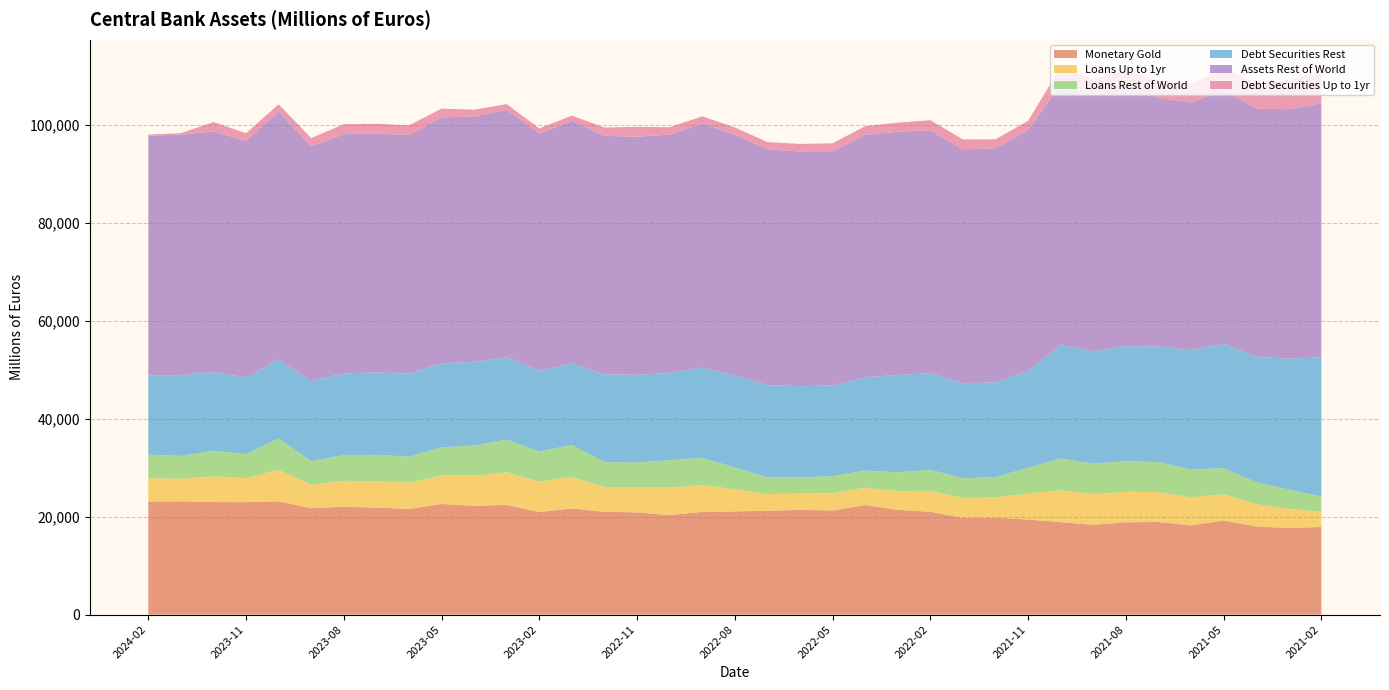

Reading left to right, transcribe all the data shown in this chart.

Monetary Gold: 23076.9	23127.2	22978.1	22961.8	23125.3	21710.2	22016.3	21850.1	21568.5	22586.6	22204.1	22397.9	20955.4	21672.6	20985.5	20872.7	20308.1	20983.1	21070.8	21202.6	21387.6	21263.2	22363.7	21389.7	20988.4	19744.1	19796.3	19413.6	18870.6	18329.7	18848.7	18905.7	18221.3	19210.1	17999.2	17671.3	17897.6
Loans Up to 1yr: 4788.1	4628.8	5237.1	4884.1	6415.8	4819.4	5282.5	5378.5	5347.7	5787.4	6160.0	6664.2	6177.0	6480.5	5069.7	5101.1	5609.0	5495.7	4492.6	3406.3	3312.6	3509.0	3525.2	3826.6	4297.2	4036.4	4151.1	5284.3	6511.2	6248.6	6231.6	6113.3	5703.8	5352.8	4514.4	3919.6	3119.5
Loans Rest of World: 4788.1	4628.8	5237.1	4884.1	6415.8	4819.4	5282.5	5378.5	5347.7	5787.4	6160.0	6664.2	6177.0	6480.5	5069.7	5101.1	5609.0	5495.7	4492.6	3406.3	3312.6	3509.0	3525.2	3826.6	4297.2	4036.4	4151.1	5284.3	6511.2	6248.6	6231.6	6113.3	5703.8	5352.8	4514.4	3919.6	3119.5
Debt Securities Rest: 16178.9	16490.6	16071.3	15689.9	16137.0	16346.4	16672.8	16815.8	16947.2	17146.5	17083.9	16809.7	16515.2	16667.3	17931.0	17893.5	17853.5	18456.0	18782.7	18842.4	18621.5	18501.9	19018.3	19902.0	19721.0	19413.4	19330.5	19785.9	23130.2	22943.0	23478.4	23625.3	24335.0	25352.6	25655.0	26733.8	28389.0
Assets Rest of World: 48941.8	49138.4	49122.1	48325.0	50590.9	47889.3	48884.3	48781.7	48706.4	50212.9	50099.3	50542.0	48402.4	49506.6	48694.0	48603.9	48640.0	49812.1	49185.0	48128.8	47936.2	47825.8	49532.2	49650.5	49566.9	47758.1	47778.1	49179.4	53132.8	52227.3	53100.1	50764.3	50567.6	51923.2	50630.2	50940.7	51870.8
Debt Securities Up to 1yr: 233.2	287.3	1926.7	1534.4	1507.2	1711.5	1985.5	2009.0	1985.7	1792.3	1385.0	1150.4	1054.2	1080.1	1701.7	2016.4	1500.4	1497.9	1440.8	1501.4	1532.1	1619.9	1752.7	1854.2	2083.7	2034.5	1835.6	1874.2	3633.1	3336.1	3337.2	3554.2	3825.9	4592.5	5044.1	5979.5	6504.4